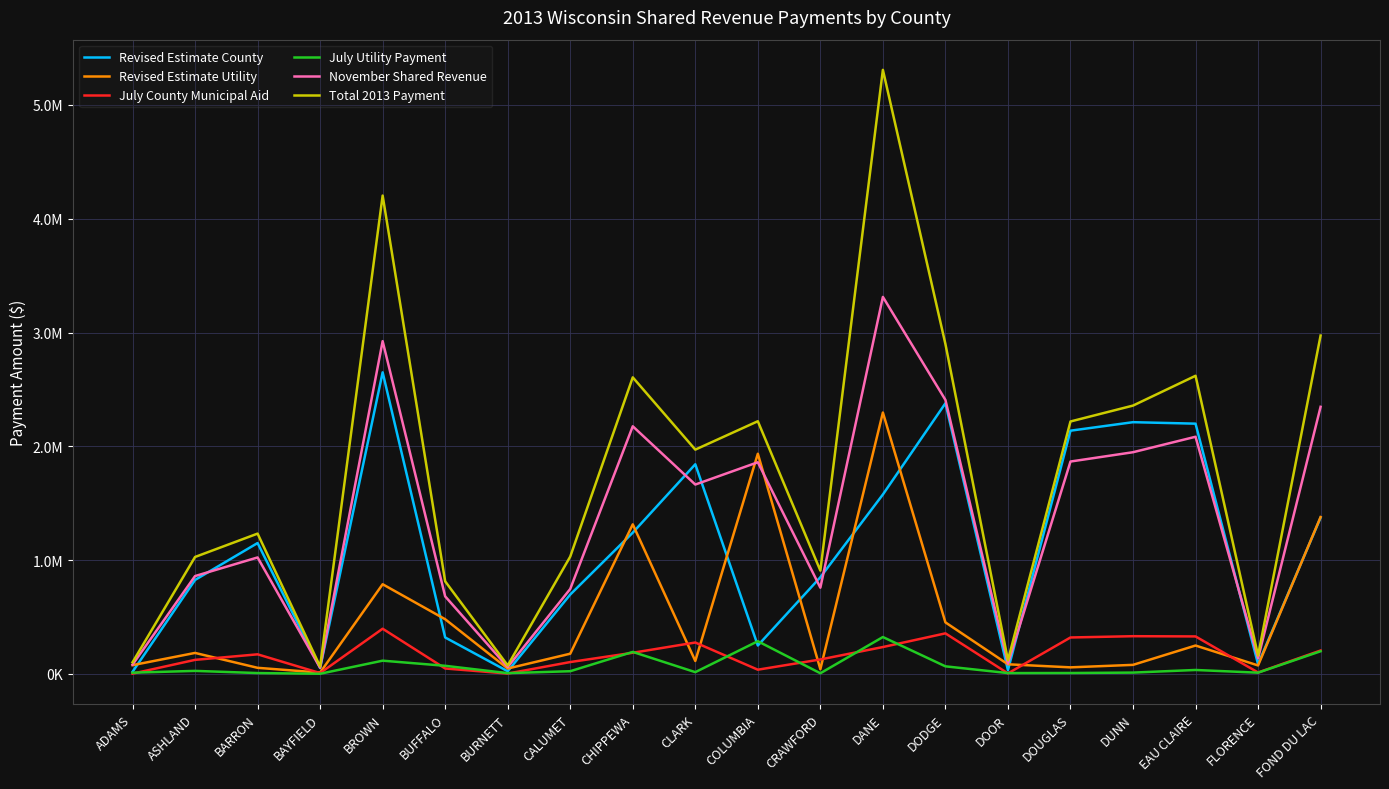

What is the sum of the Revised Estimate Utility values at DOUGLAS and BAYFIELD?

70070.6